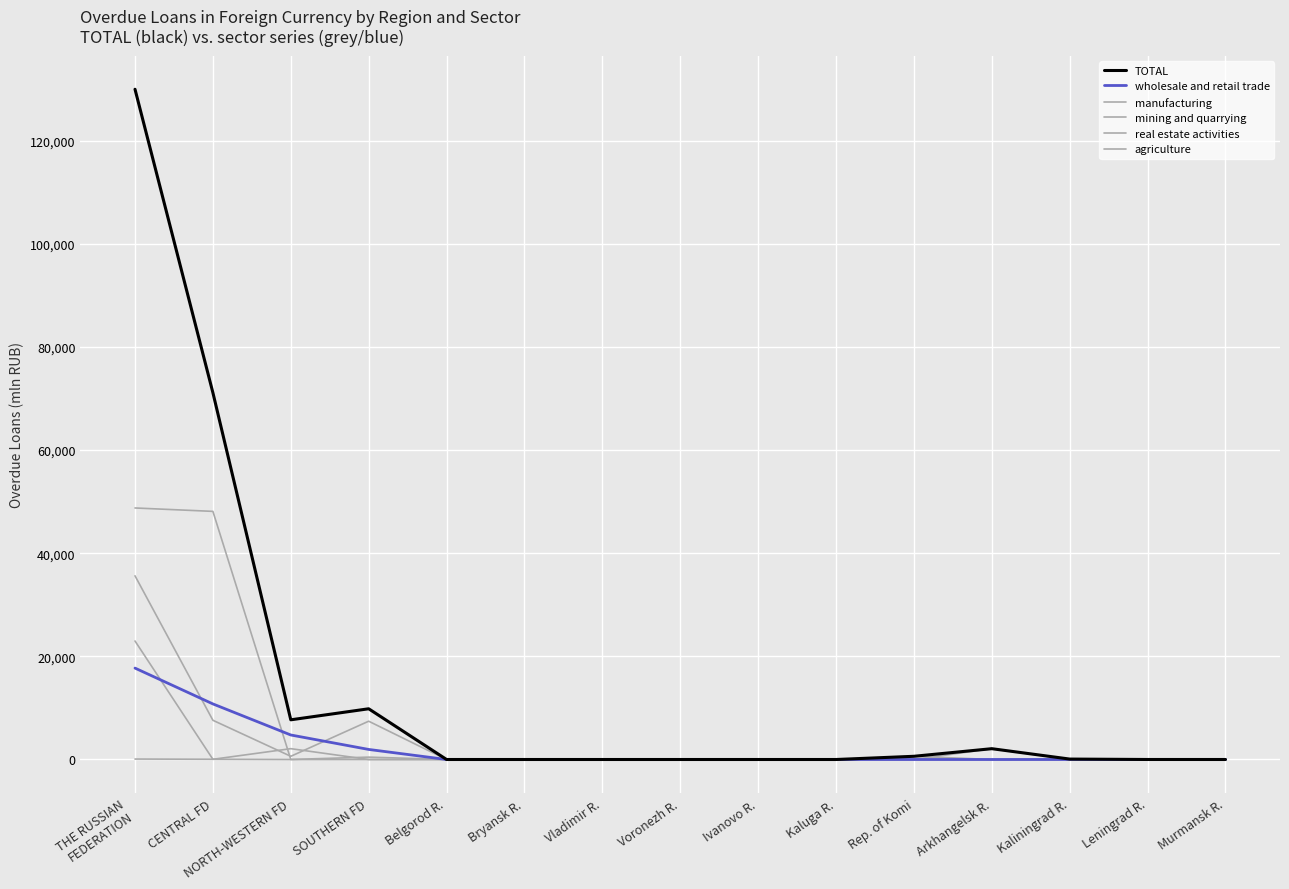

How many lines are shown in the chart?

6